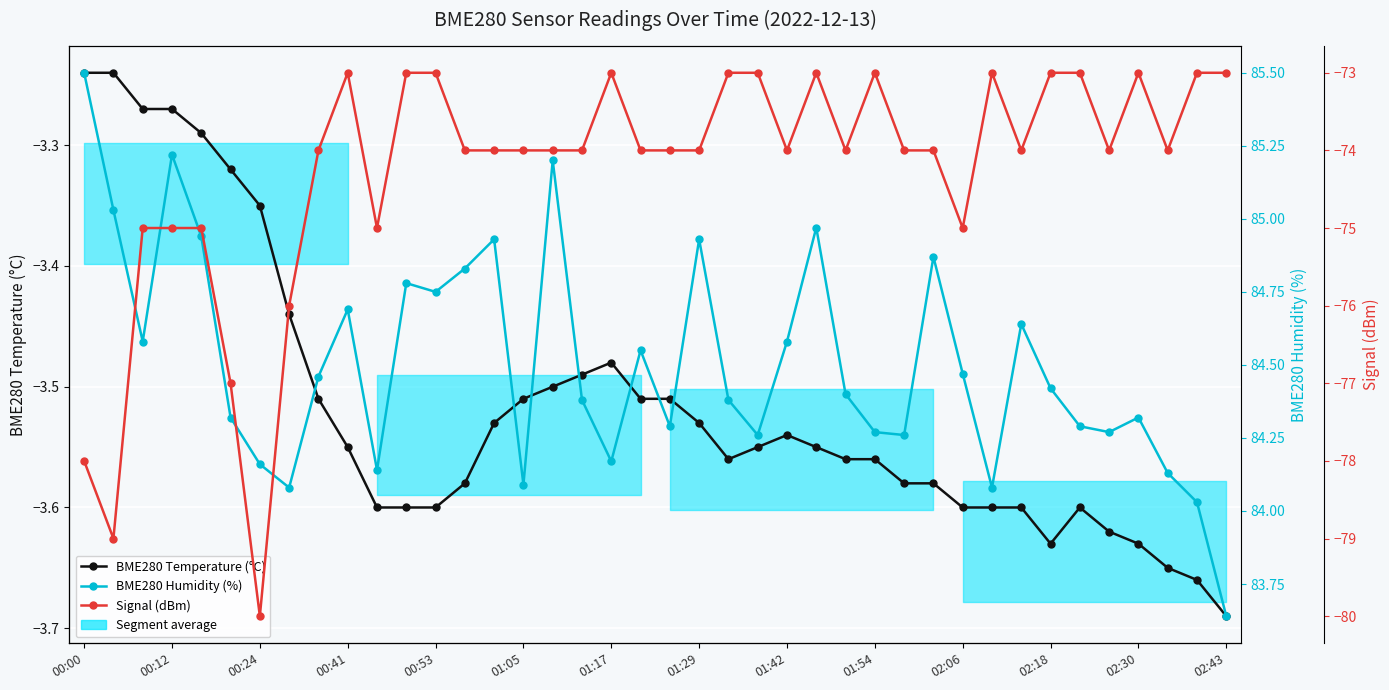

What is the difference between the maximum and second lowest values in the Signal (dBm) series?

6.0